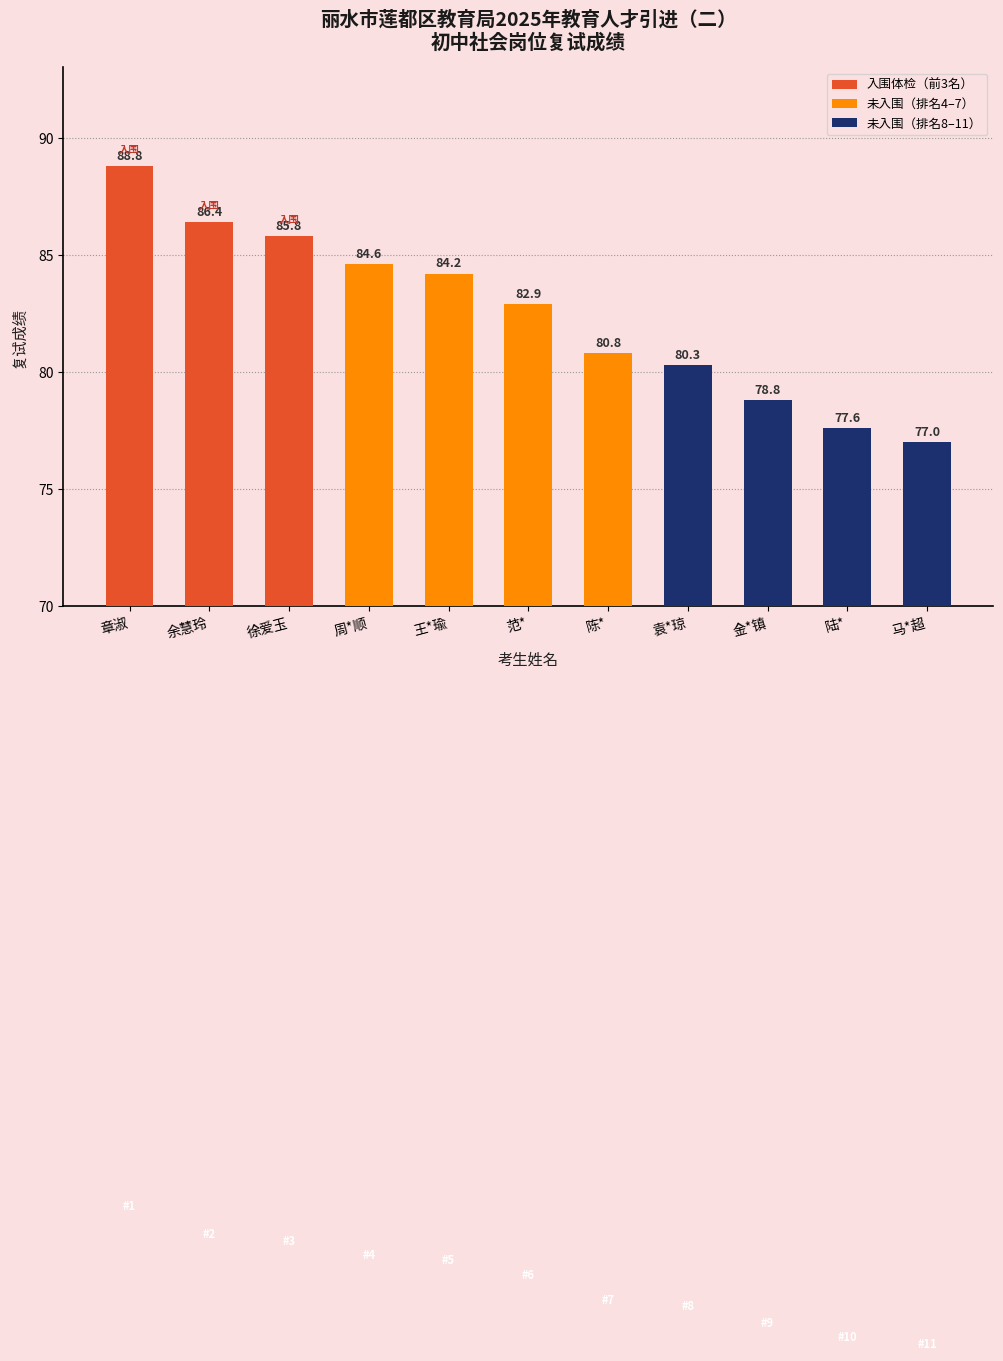

True or false: the data shows 135.0 at 徐爱玉.

False